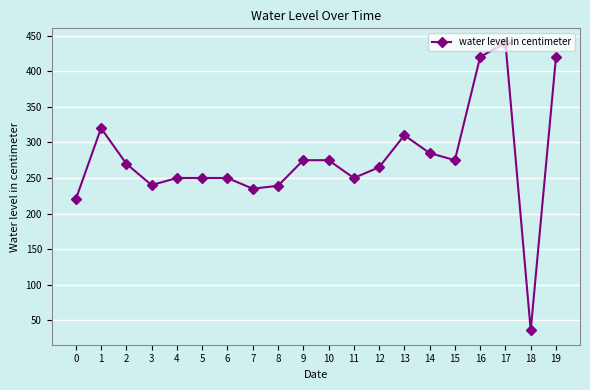

What is the difference between the values at 8 and 13?

71